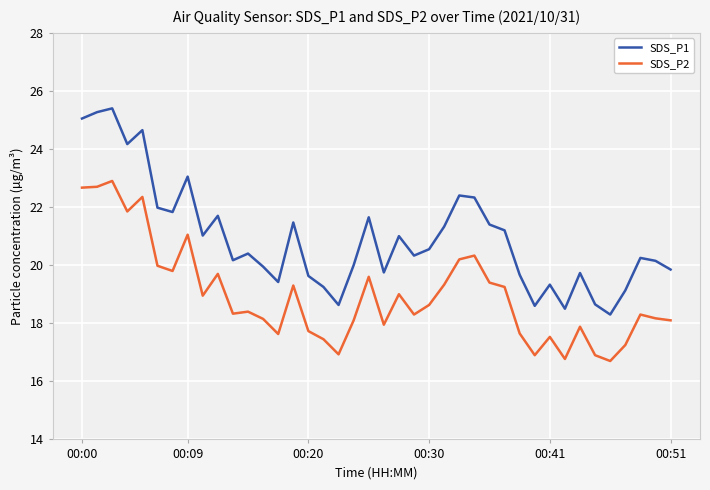

True or false: SDS_P1 and SDS_P2 intersect in this chart.

False